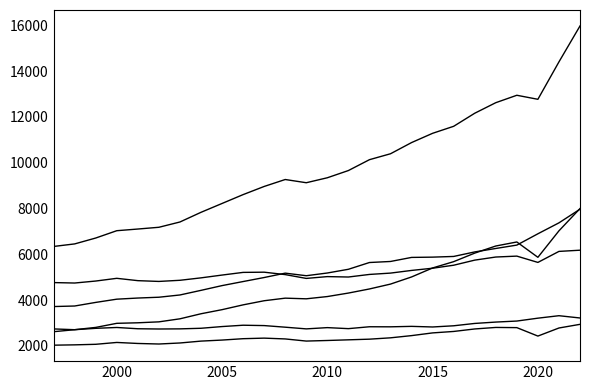

The value of Food away from home (nominal) at 2010 is 1813.4. True or false?

False